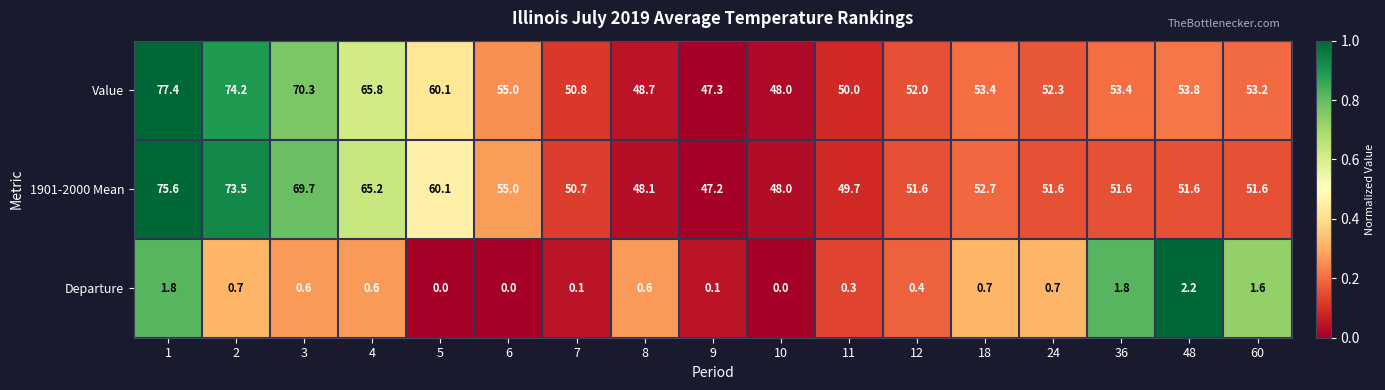

Which series has the largest total across all categories?

Value